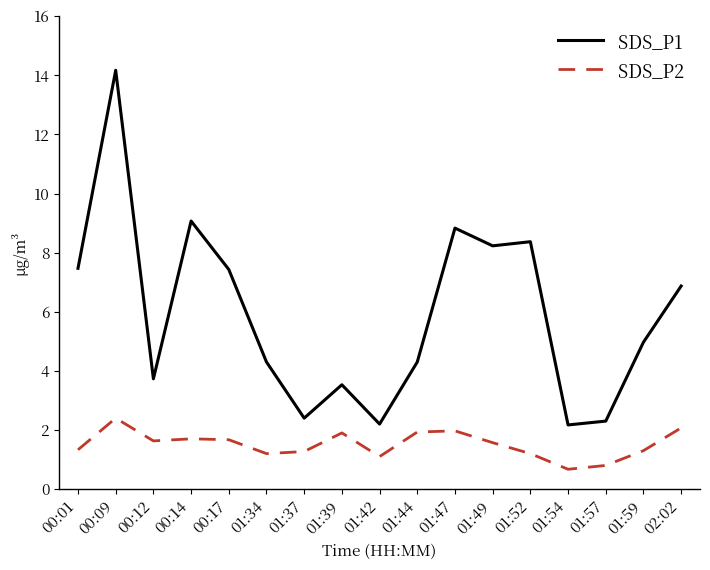

True or false: SDS_P2 has a value of 0.7 at 01:52.

False